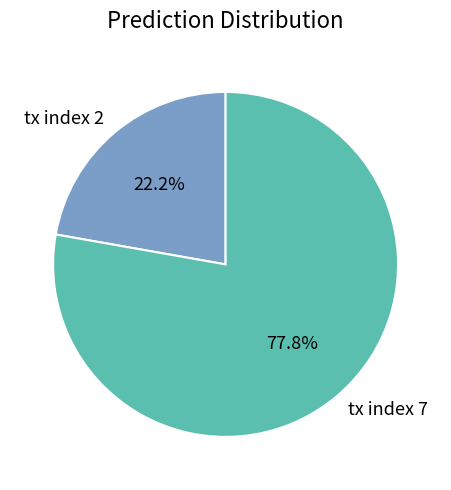

Which has a higher value, tx index 7 or tx index 2?

tx index 7